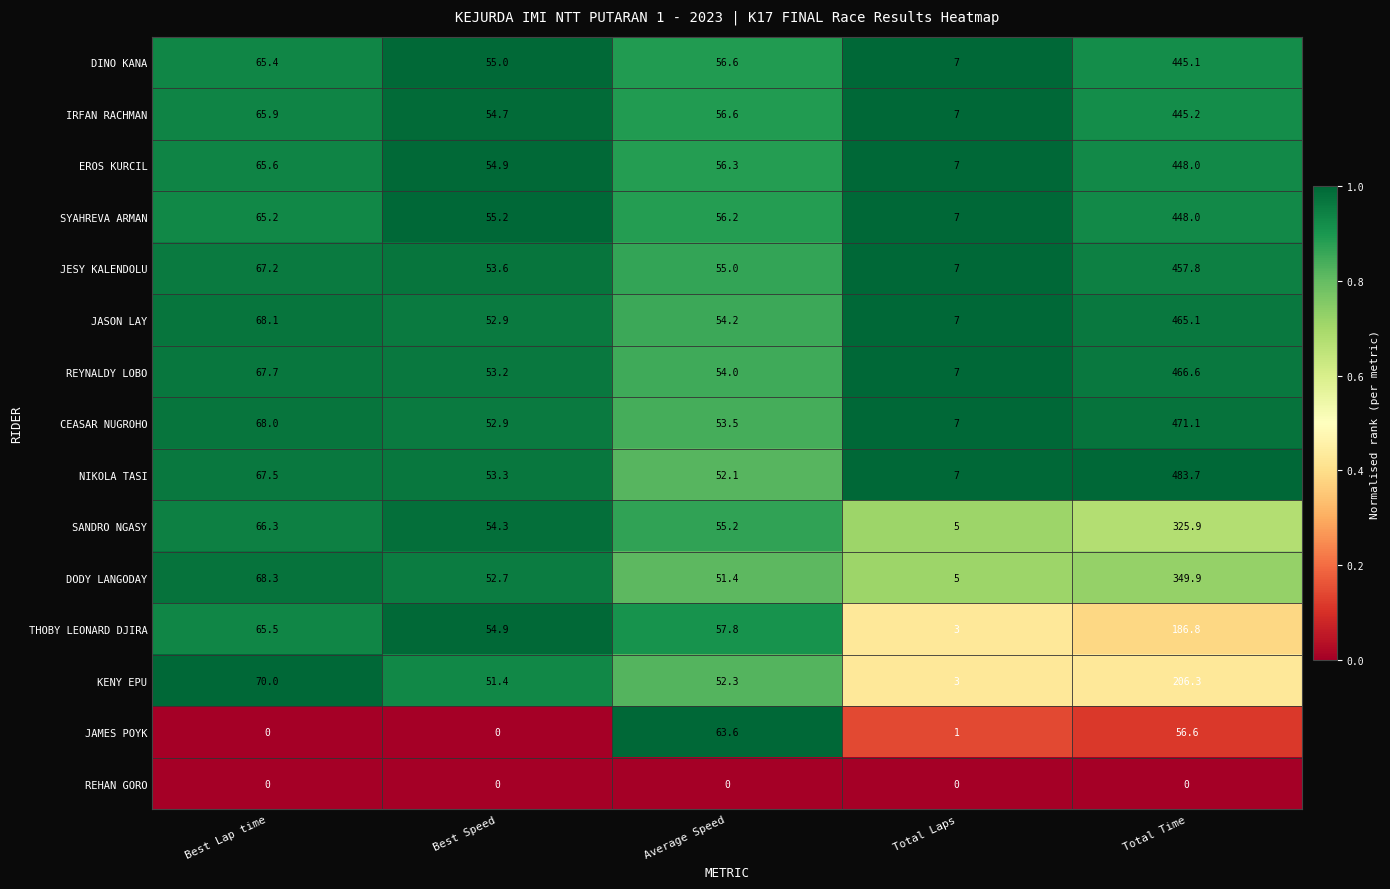

Count the number of categories in the chart.

5